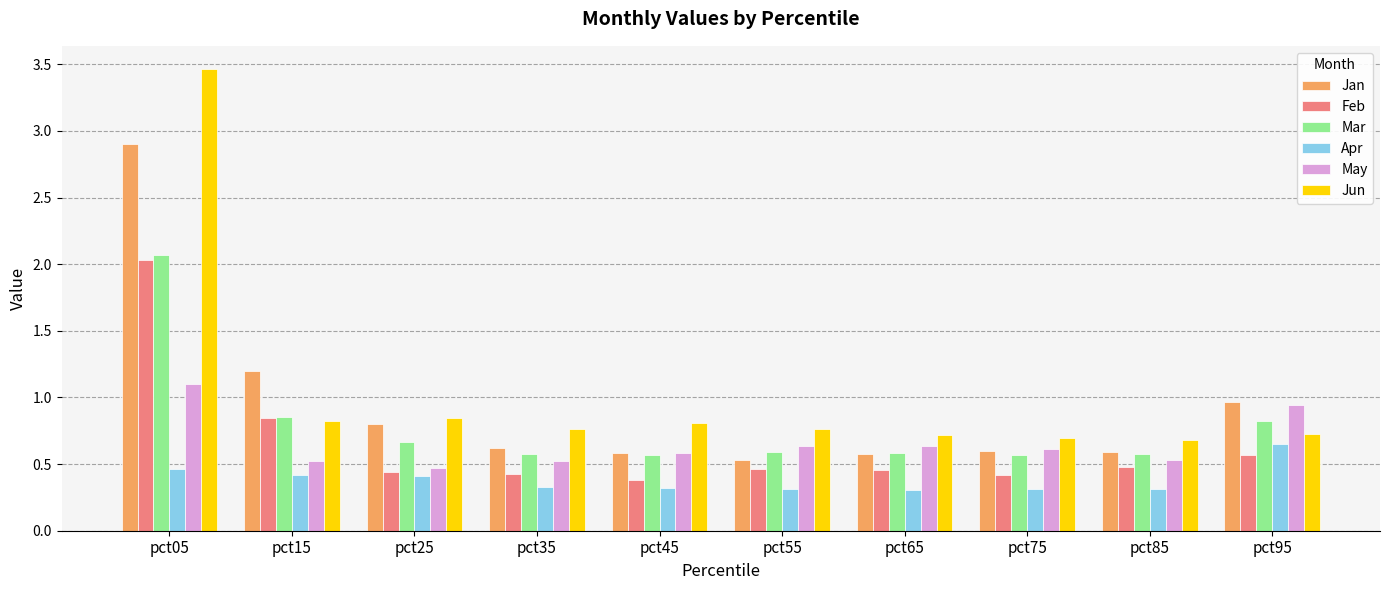

Which series has the widest spread of values?

Jun